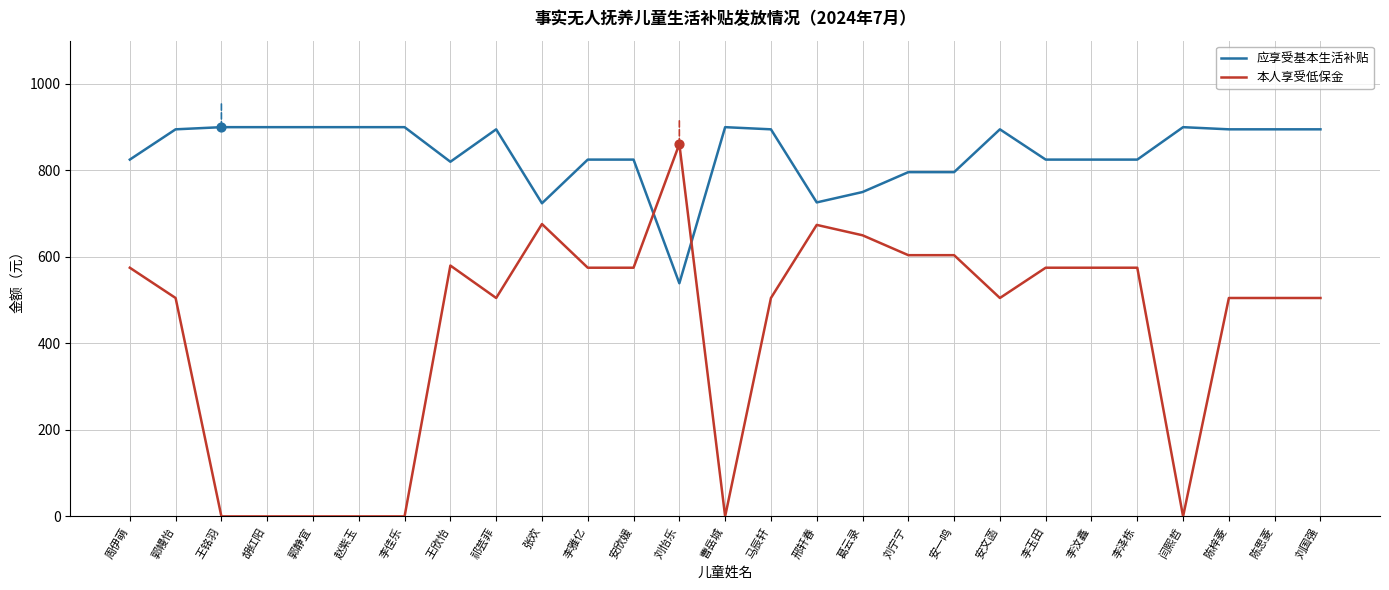

What is the difference between the highest and lowest values at 祁芸菲?

390